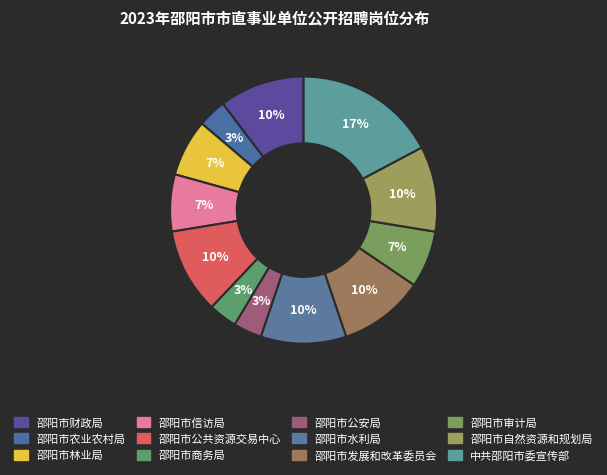

How many slices are in this pie chart?

12